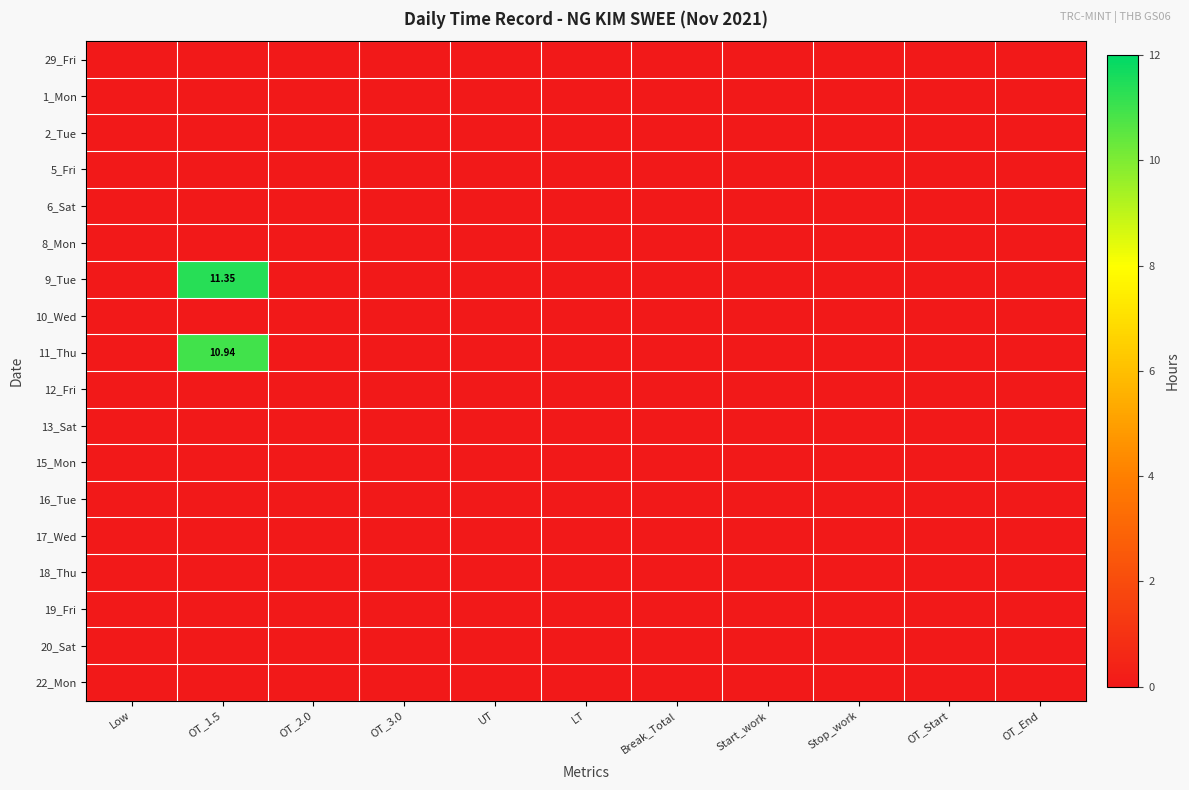

At which category is the sum across all series the highest?

OT_1.5